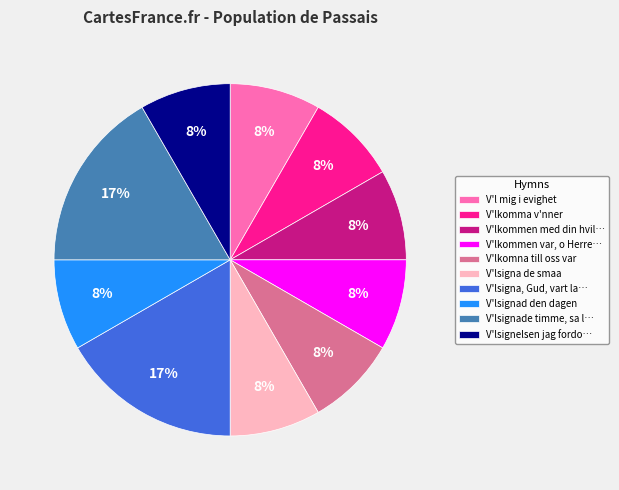

To the nearest percent, what portion does V'lsignade timme, sa l… represent?

17%